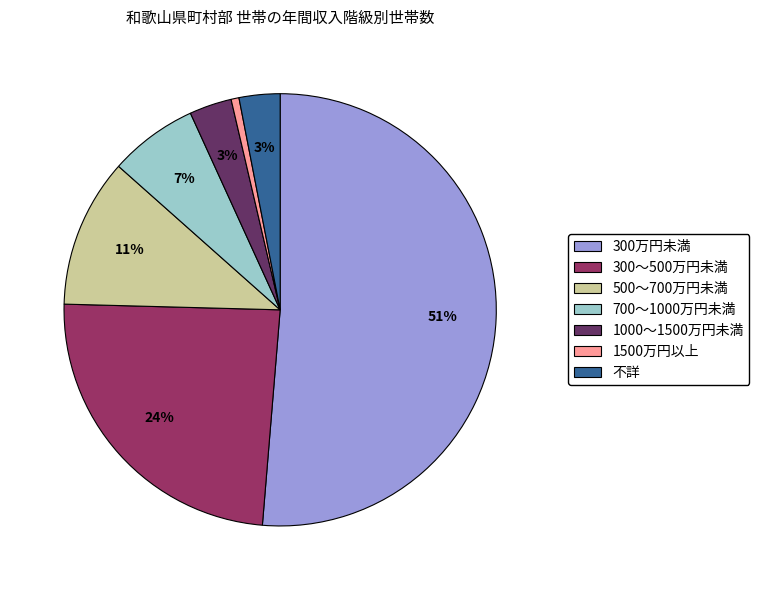

To the nearest percent, what is the average slice percentage?

14%